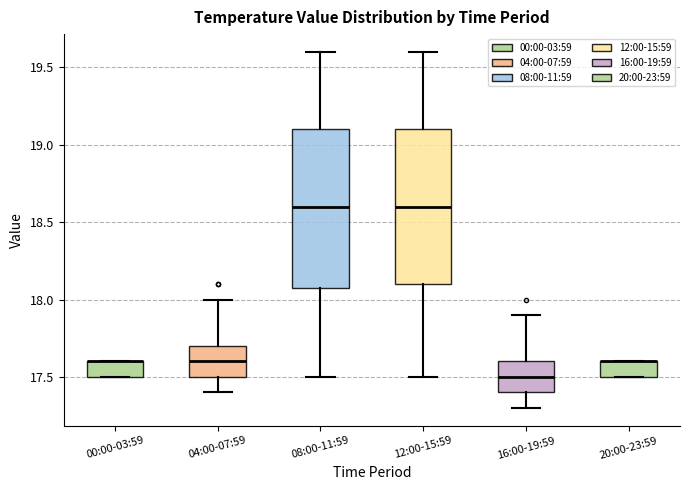

Reading left to right, transcribe this box plot: for each box, give where its median line is, the range the box spans, and where its two whiskers end, as read against the y-axis. The values are not printed on the chart, so give them approximately, as read against the axis.

00:00-03:59: median 17.6 (drawn on the box's upper edge), box 17.5 to 17.6, whiskers 17.5 to 17.6
04:00-07:59: median 17.6, box 17.5 to 17.7, whiskers 17.4 to 18.0
08:00-11:59: median 18.6, box 18.1 to 19.1, whiskers 17.5 to 19.6
12:00-15:59: median 18.6, box 18.1 to 19.1, whiskers 17.5 to 19.6
16:00-19:59: median 17.5, box 17.4 to 17.6, whiskers 17.3 to 17.9
20:00-23:59: median 17.6 (drawn on the box's upper edge), box 17.5 to 17.6, whiskers 17.5 to 17.6